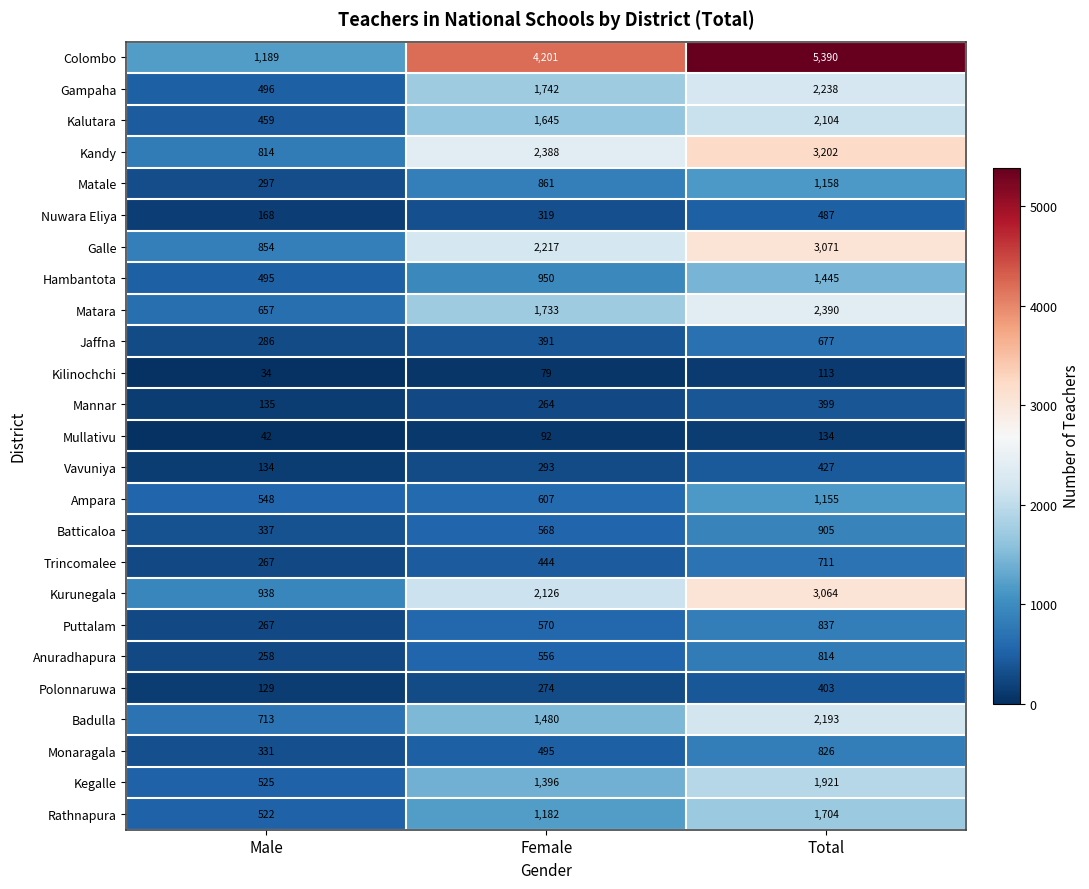

How many Rathnapura values are between 522 and 1704?

3